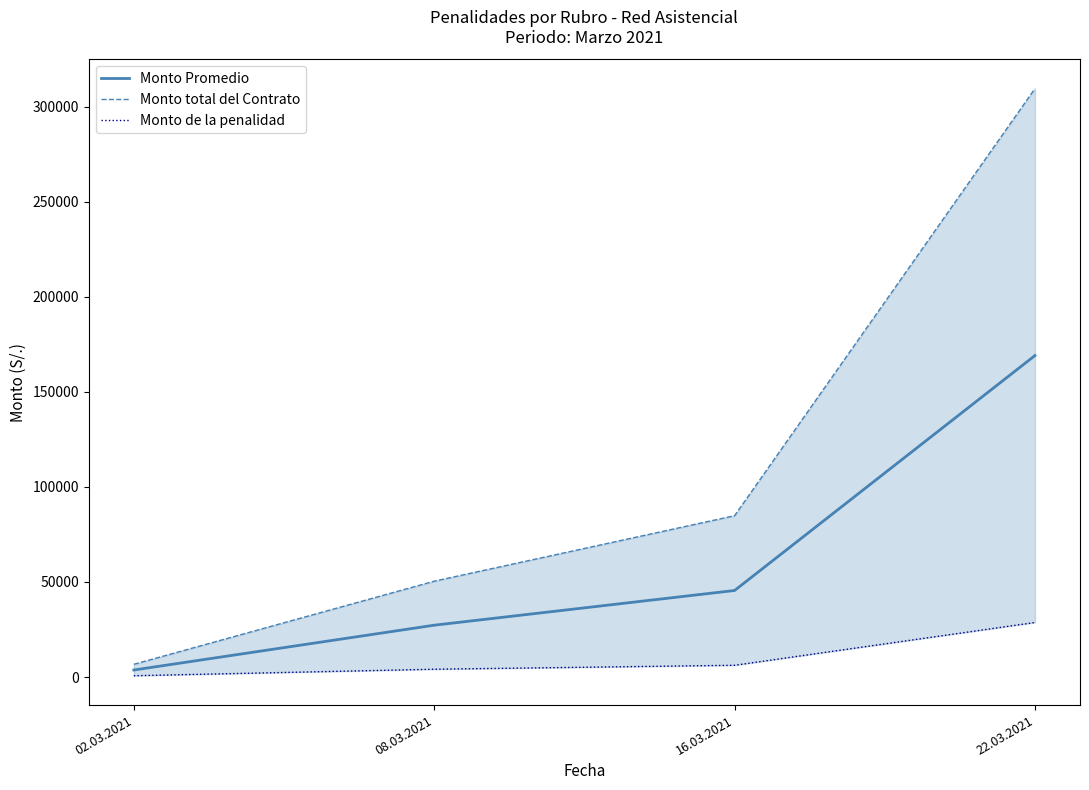

Where does the Monto Promedio series first go above 45492?

16.03.2021